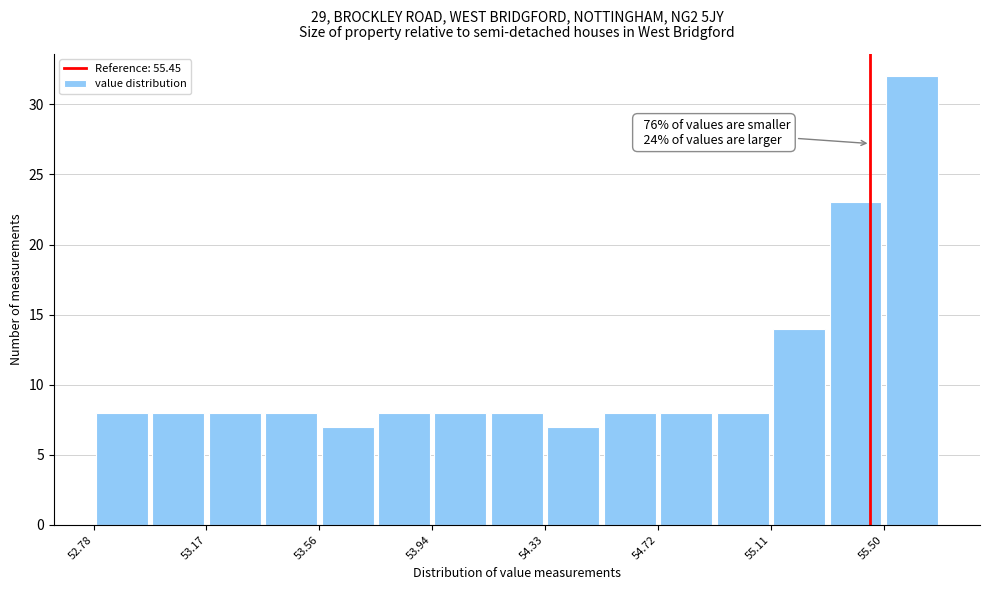

Around what value on the x-axis is the tallest bar? Give the approximate position of its centre, as read against the axis.

55.60